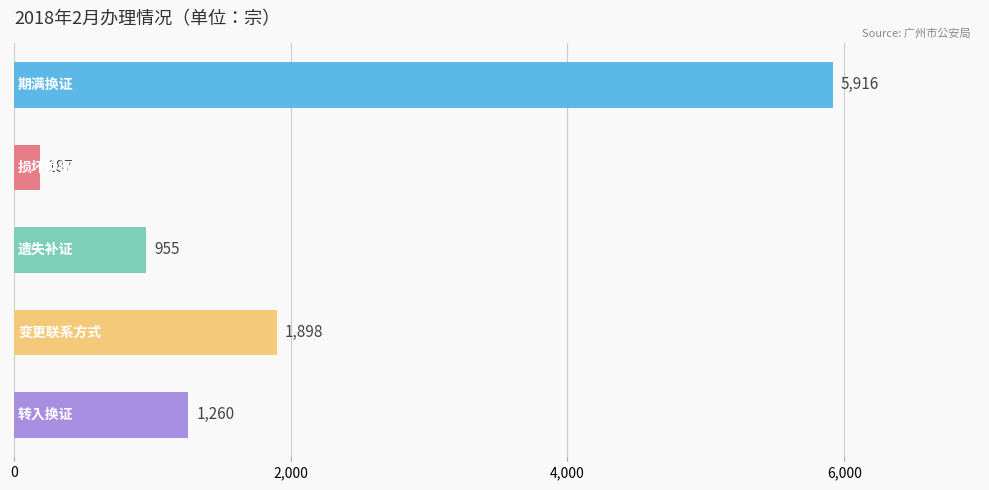

What is the average value?

2043